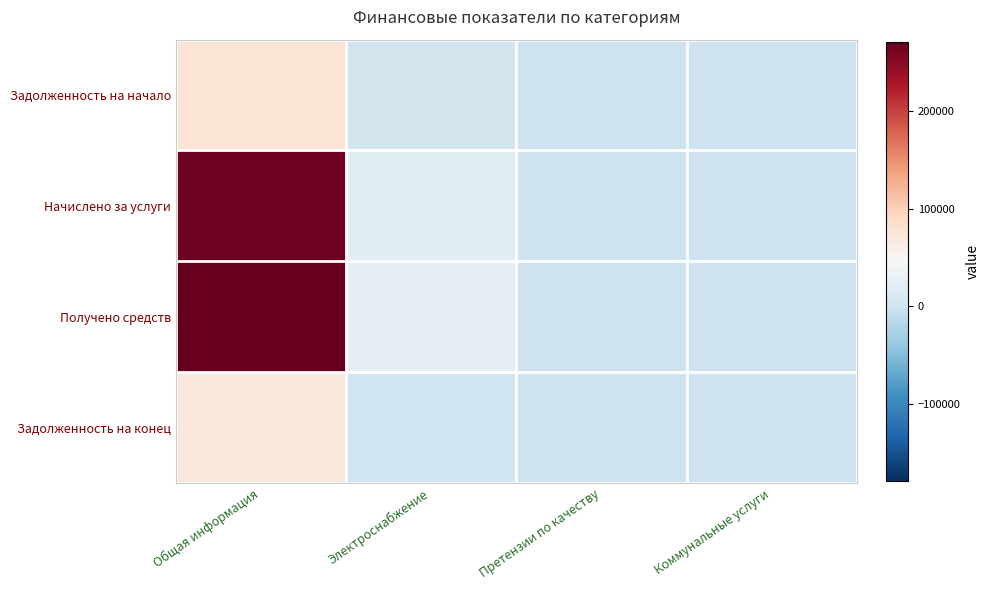

At which category is the sum across all series the highest?

Общая информация